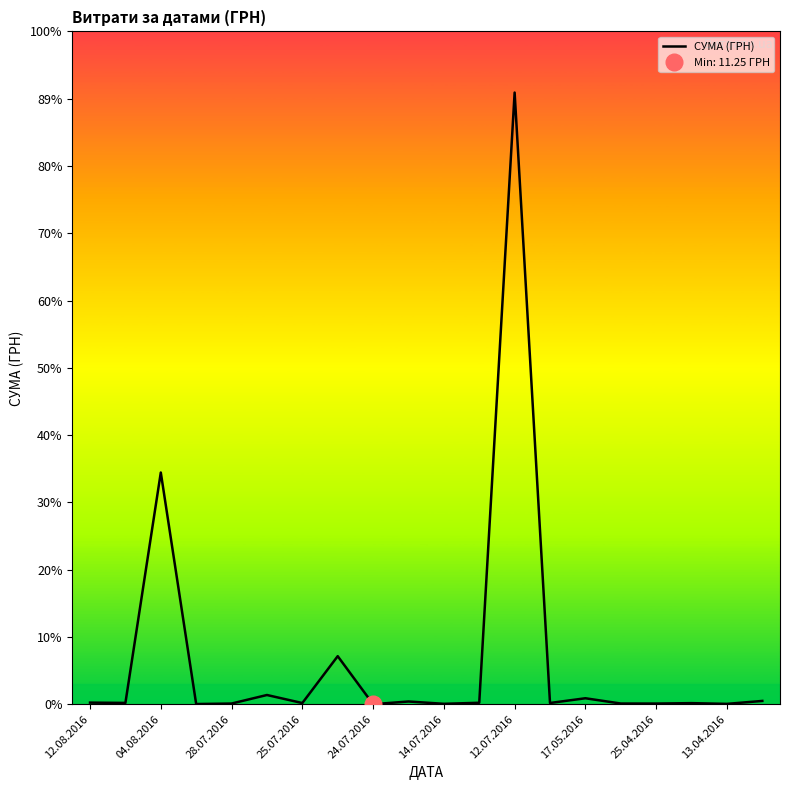

What is the value of the 12th point from the left?

708.4